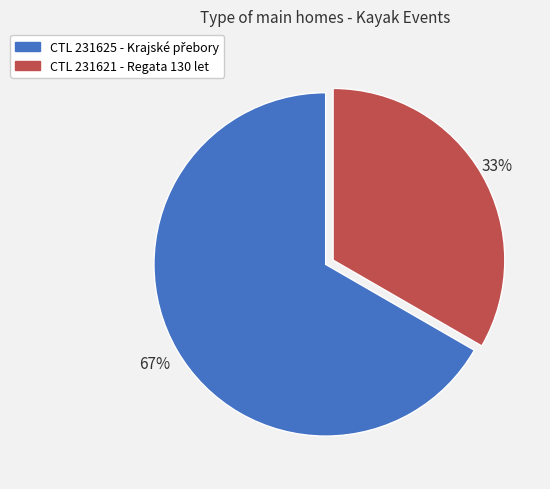

To the nearest percent, what is the average slice percentage?

50%